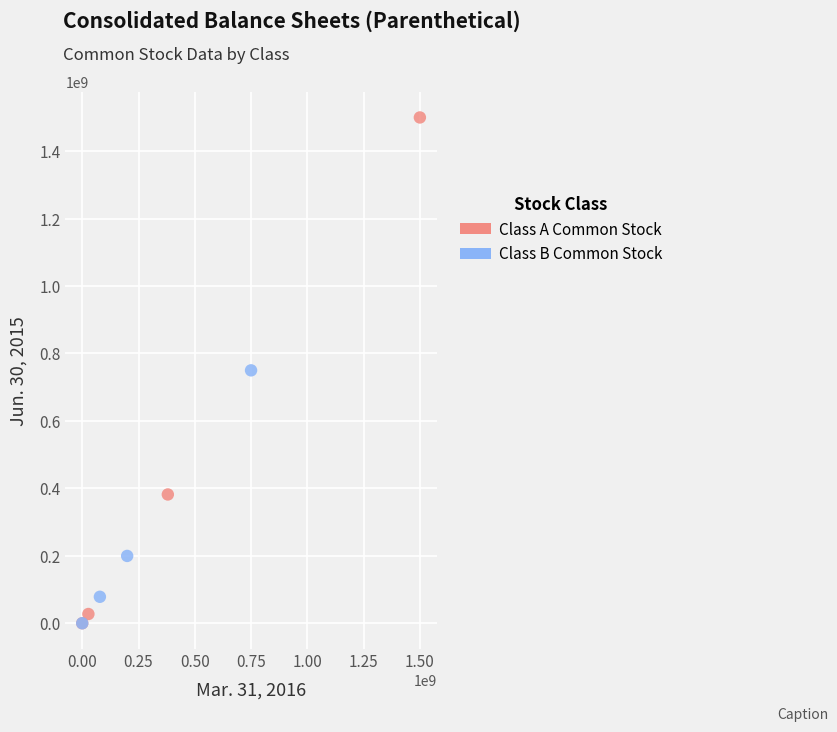

Which series reaches the maximum Y coordinate?

Class A Common Stock